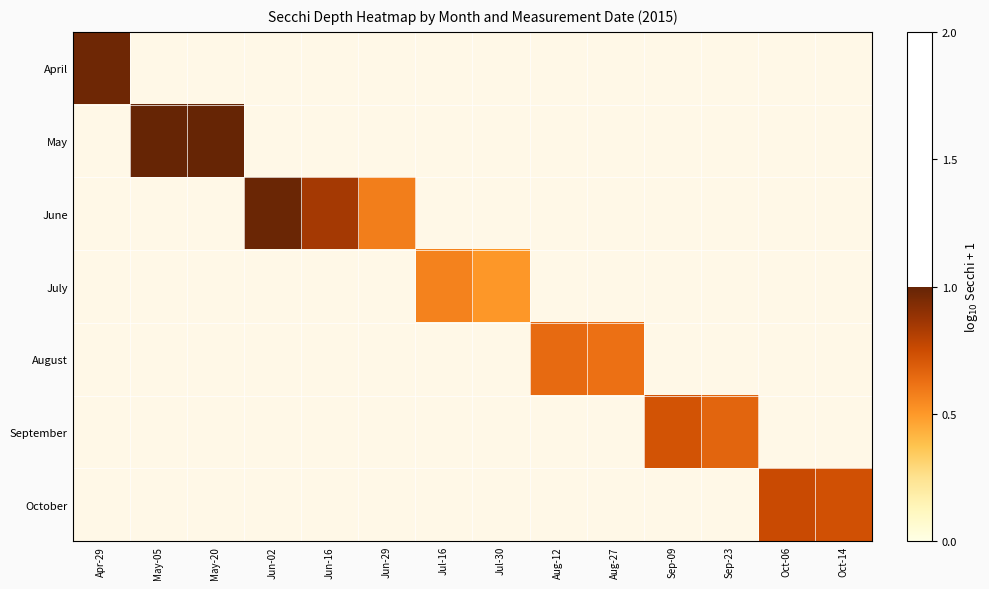

At which label does August reach its minimum?

Apr-29